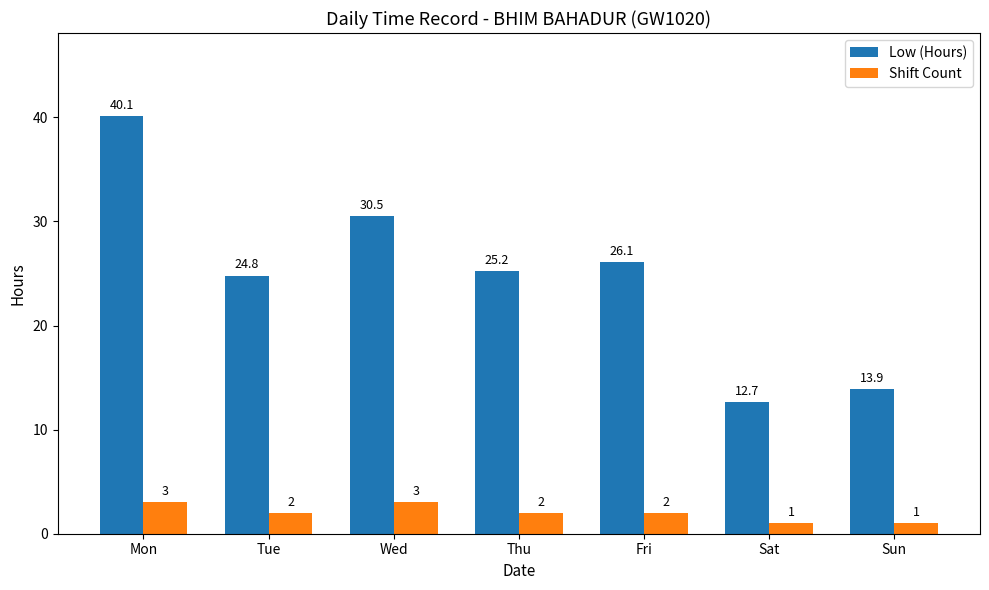

Reading right to left, extract all data points from this chart.

Low (Hours): Sun=13.9	Sat=12.7	Fri=26.1	Thu=25.2	Wed=30.5	Tue=24.8	Mon=40.1
Shift Count: Sun=1.0	Sat=1.0	Fri=2.0	Thu=2.0	Wed=3.0	Tue=2.0	Mon=3.0